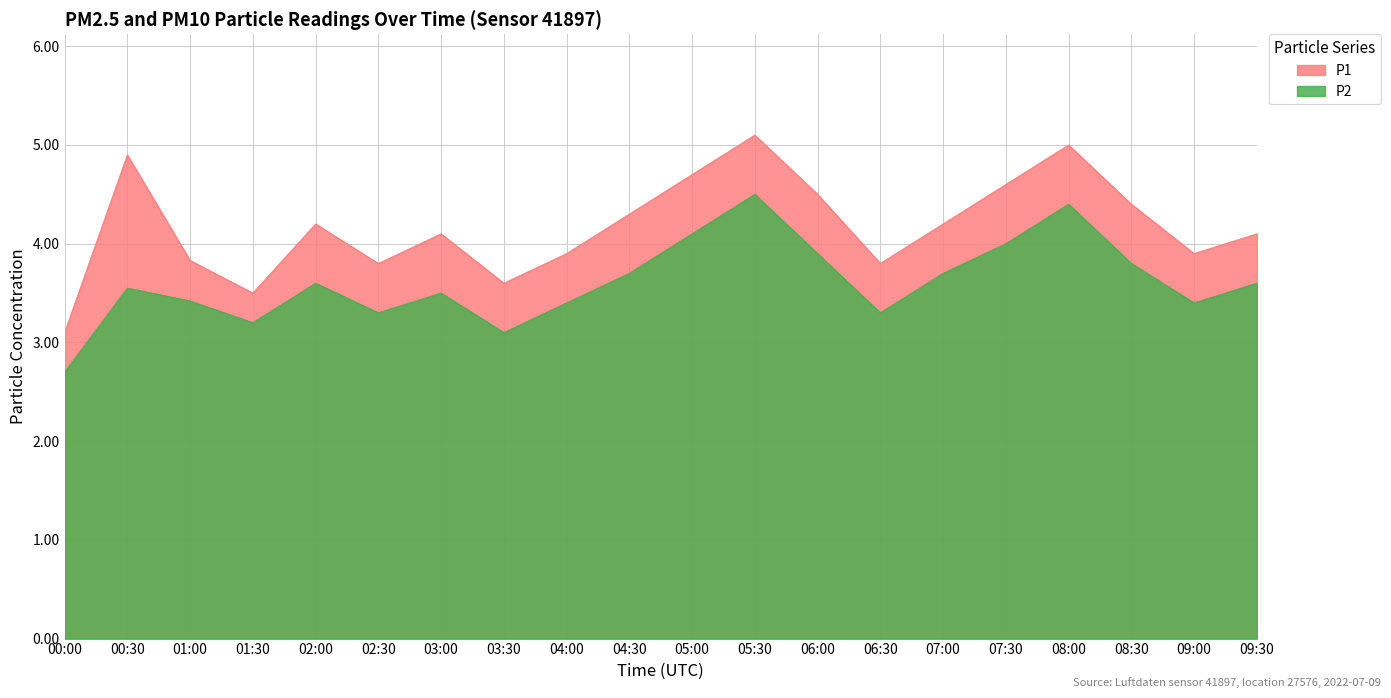

How many interior local valleys does the P1 series have?

5